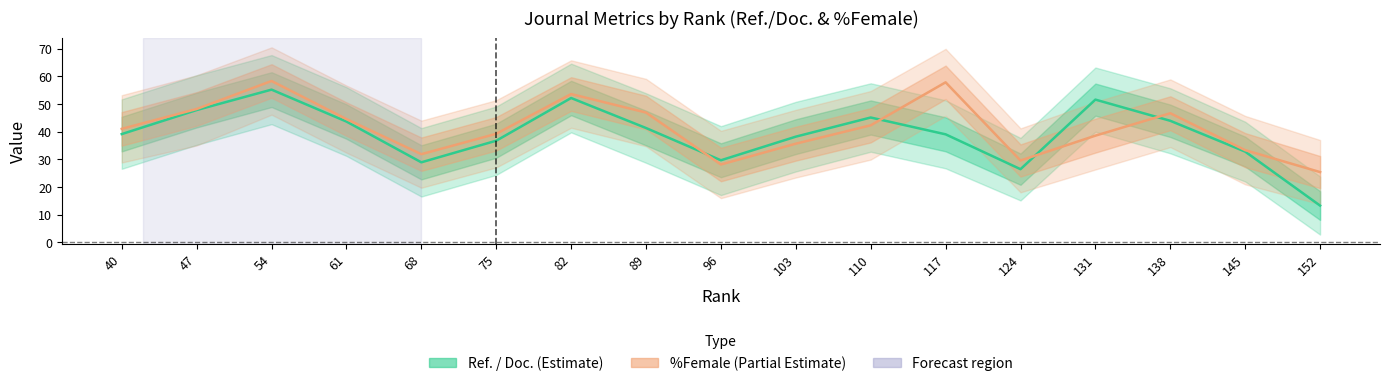

Read the %Female (Partial Estimate) value at 47.

48.2